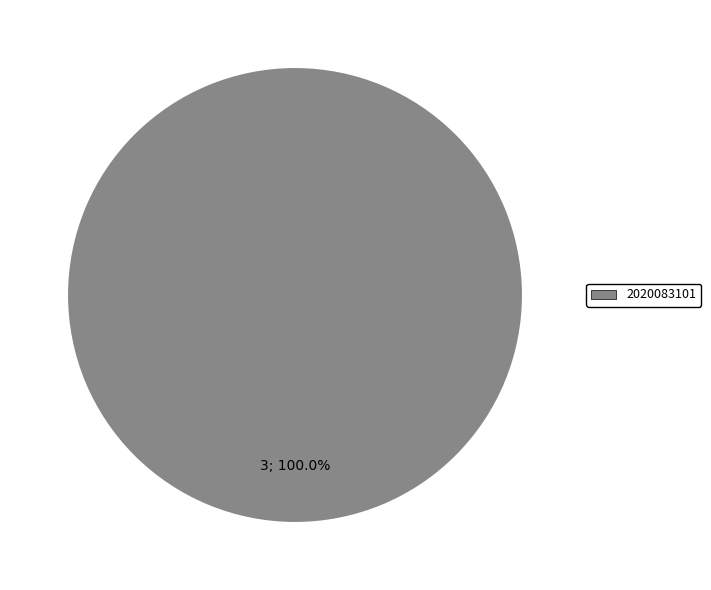

What is the majority slice?

2020083101